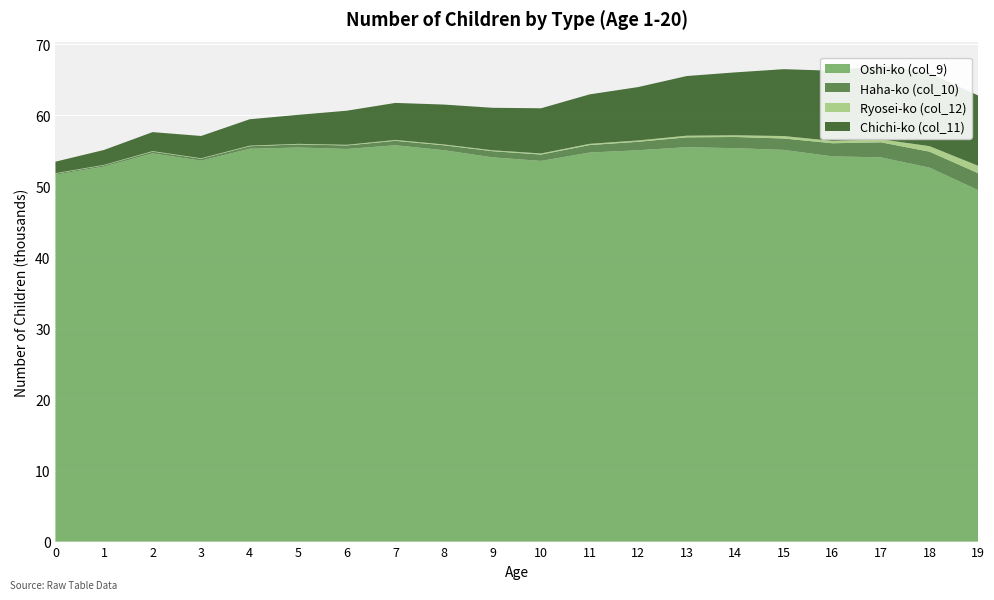

Reading left to right, extract all data points from this chart.

Oshi-ko (col_9): 0=51622	1=52768	2=54628	3=53609	4=55278	5=55451	6=55249	7=55769	8=55070	9=54066	10=53565	11=54742	12=55067	13=55497	14=55357	15=55114	16=54208	17=54060	18=52621	19=49450
Haha-ko (col_10): 0=156	1=182	2=243	3=262	4=352	5=435	6=493	7=624	8=695	9=867	10=894	11=1052	12=1192	13=1385	14=1575	15=1606	16=1842	17=2120	18=2247	19=2384
Ryosei-ko (col_12): 0=64	1=57	2=72	3=67	4=81	5=81	6=91	7=123	8=118	9=129	10=156	11=174	12=185	13=230	14=242	15=343	16=334	17=421	18=776	19=1048
Chichi-ko (col_11): 0=1619	1=2099	2=2673	3=3135	4=3715	5=4079	6=4796	7=5210	8=5611	9=5977	10=6357	11=6958	12=7511	13=8395	14=8849	15=9410	16=9869	17=10399	18=10304	19=9891